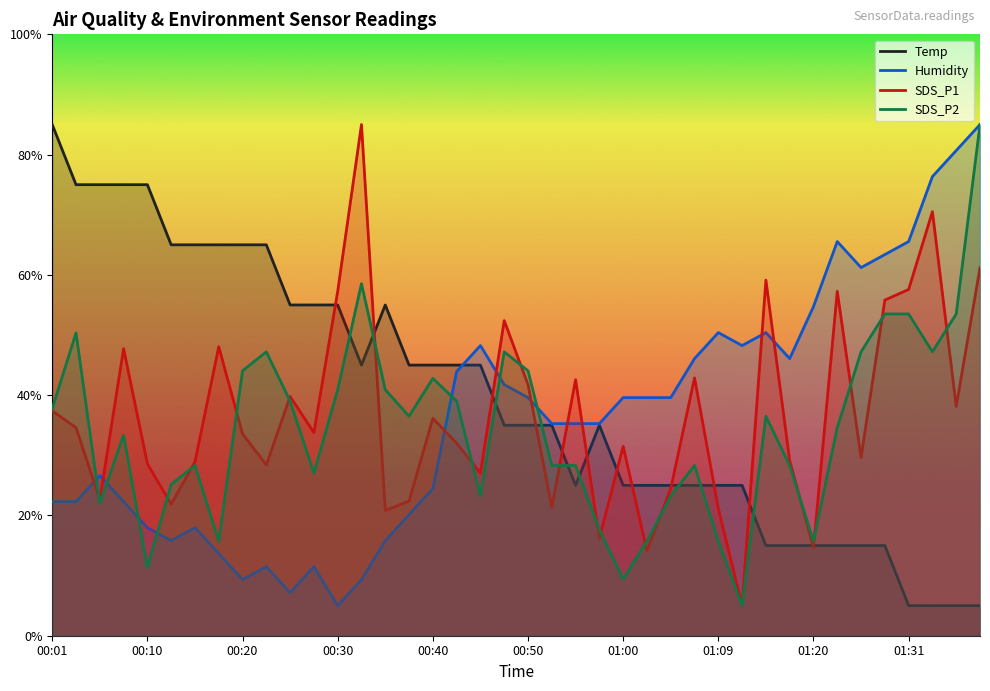

Is it true that SDS_P2 equals 25.2 at 23?

False